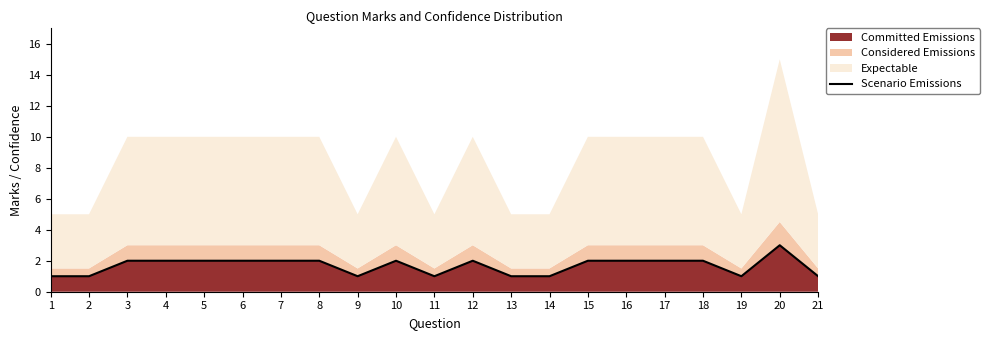

At which label does the data first exceed 2?

20